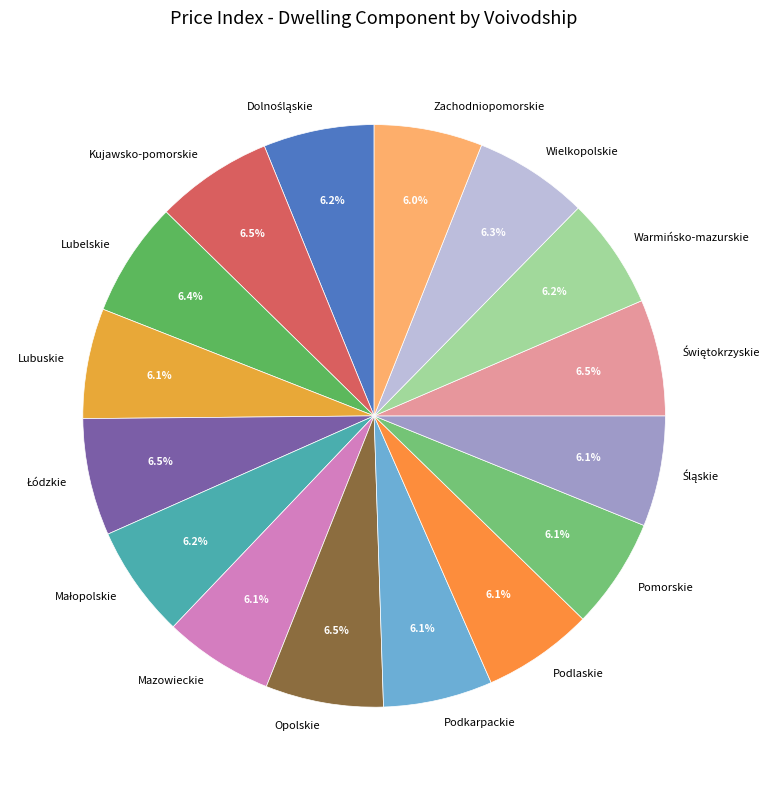

Count the number of slices in the pie.

16